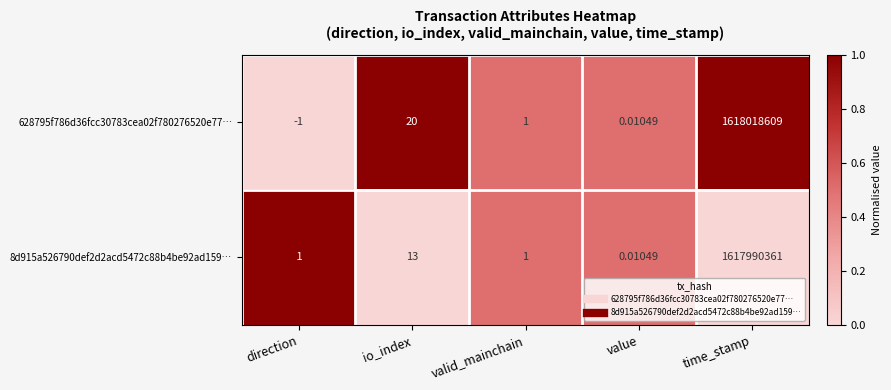

Where is 8d915a526790def2d2acd5472c88b4be92ad159… nearest to the value 808995180?

io_index